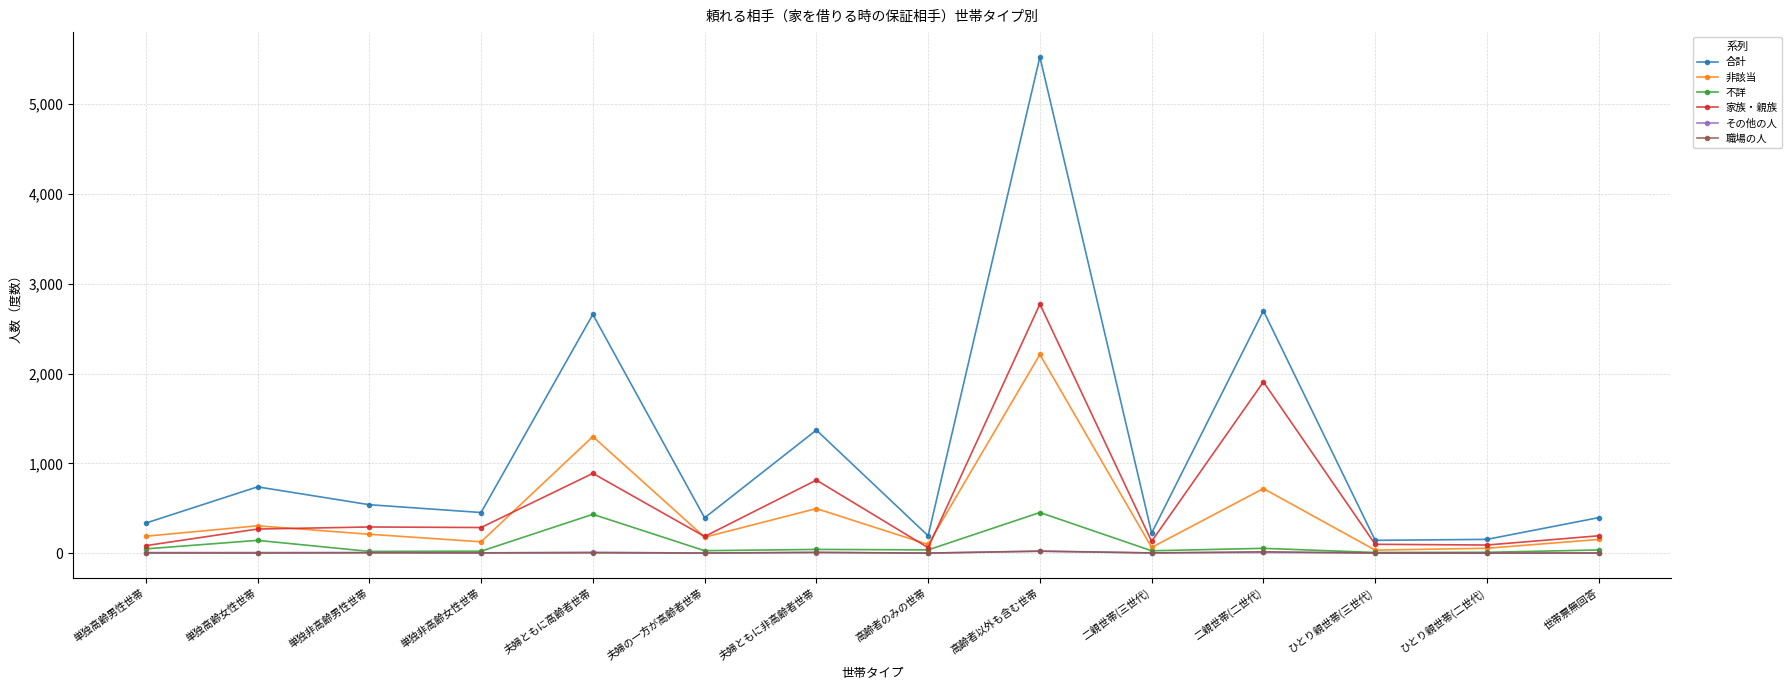

Where is the first local maximum for 合計?

単独高齢女性世帯